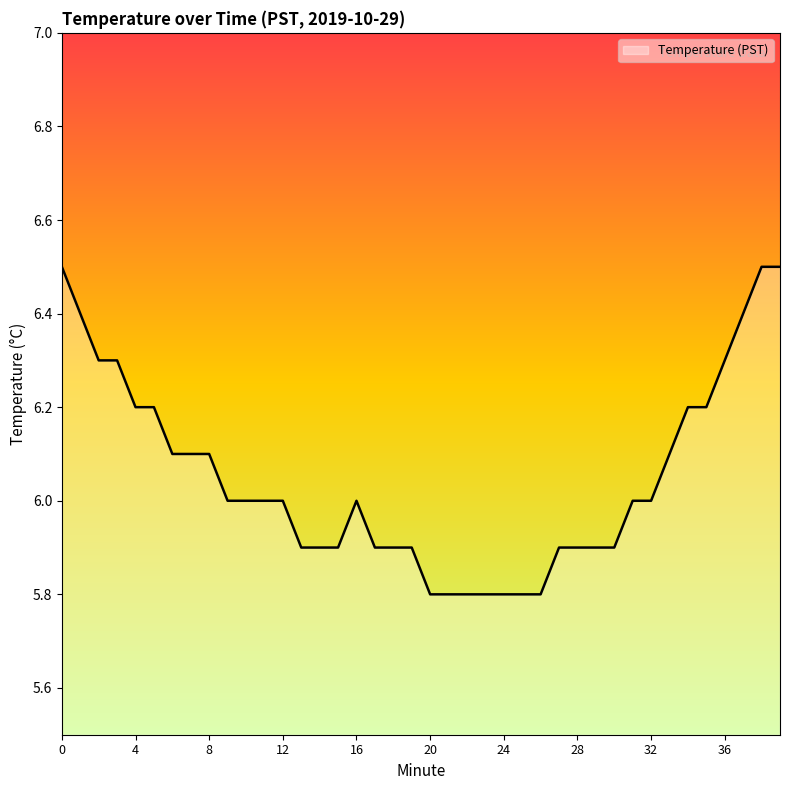

What is the smallest value displayed?

5.8